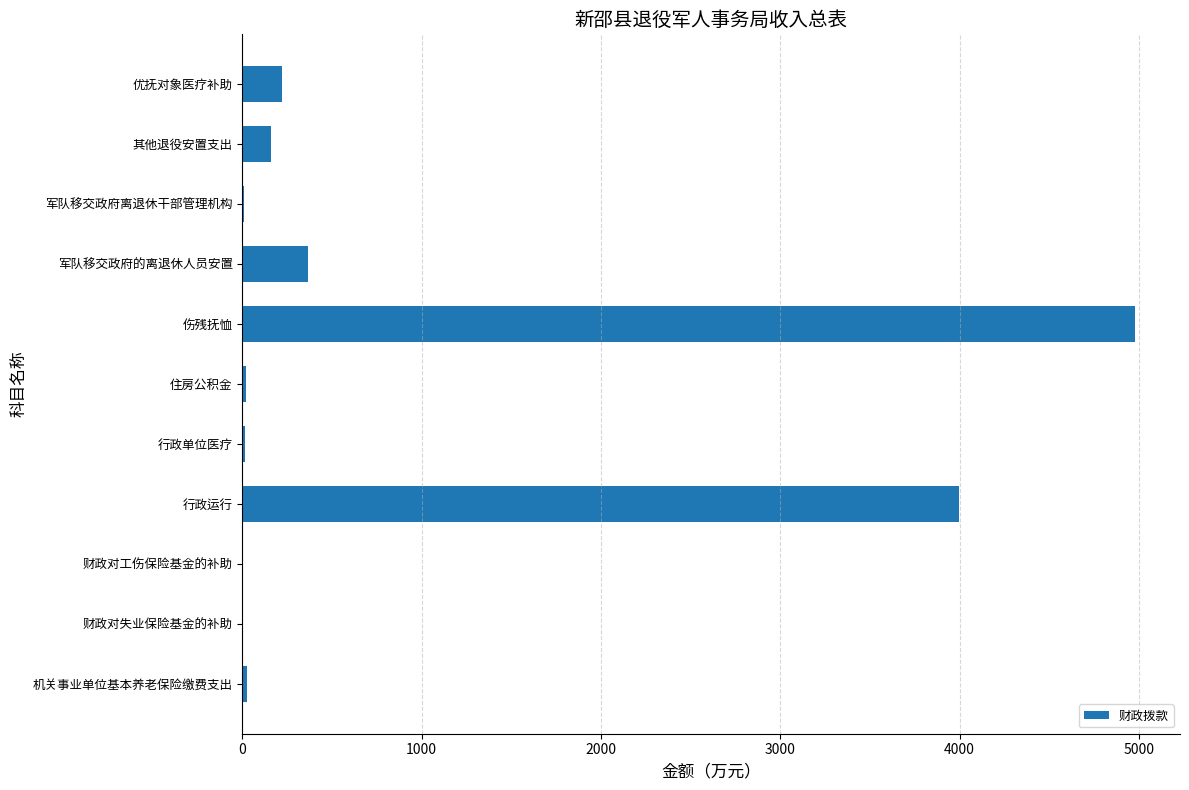

How many series are shown in this chart?

1